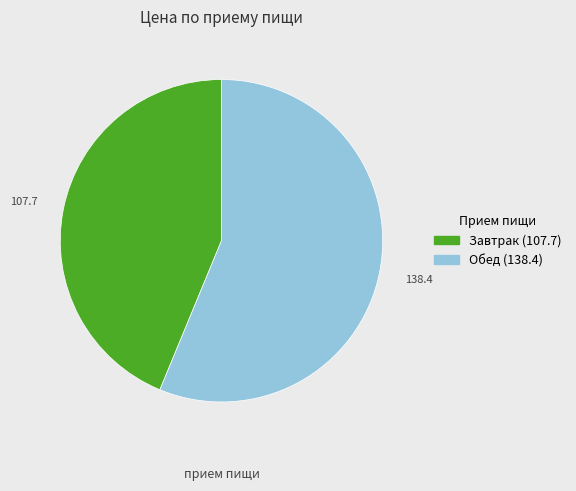

Which category accounts for the majority?

Обед